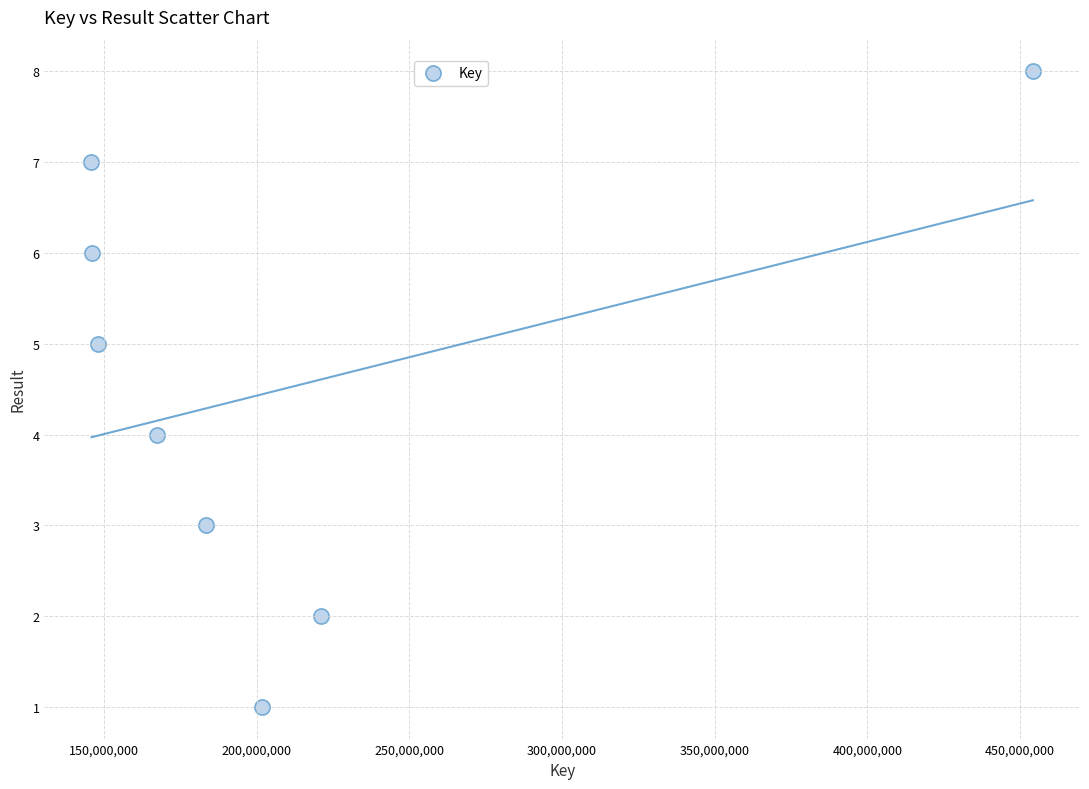

What is the range of X values (max minus min)?

308348077